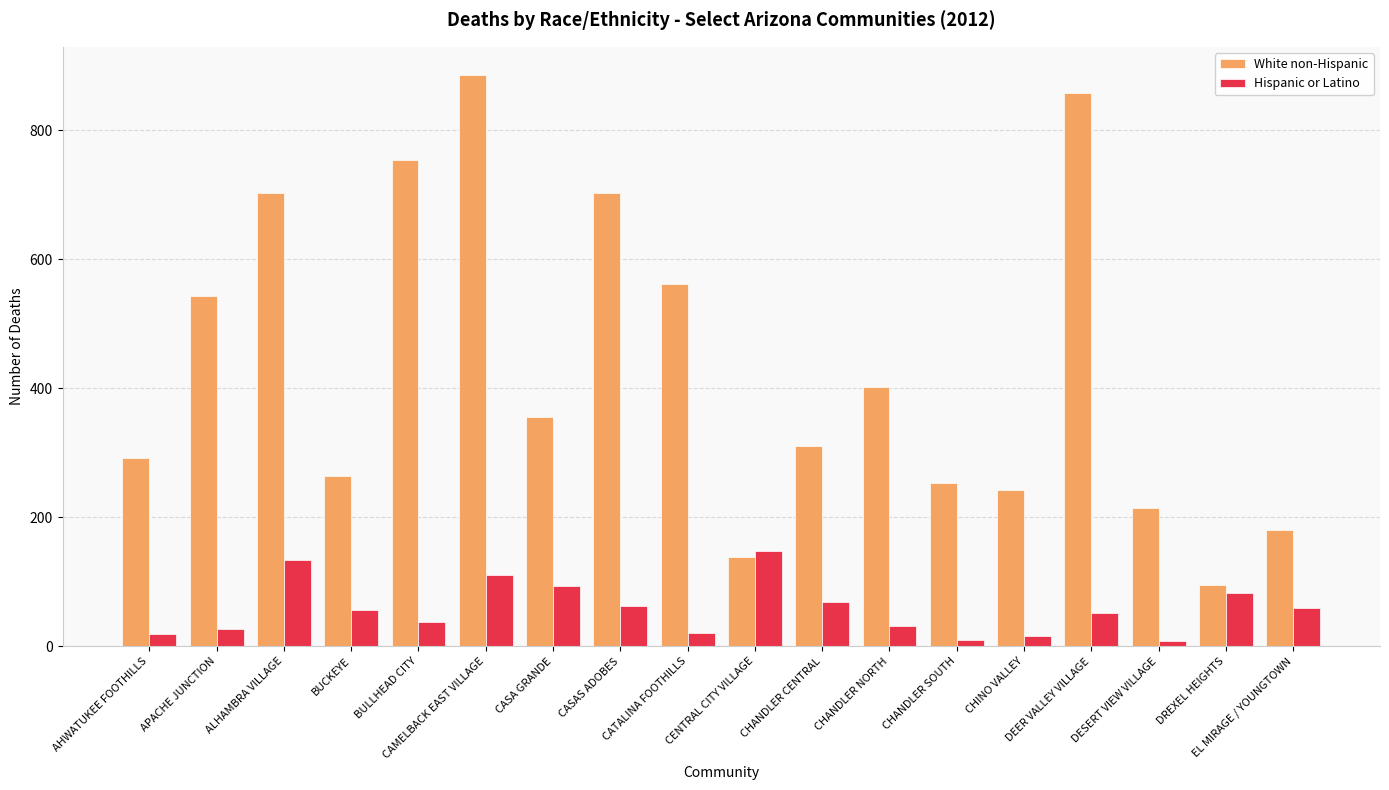

Between CHINO VALLEY and DEER VALLEY VILLAGE, which series saw the biggest shift?

White non-Hispanic